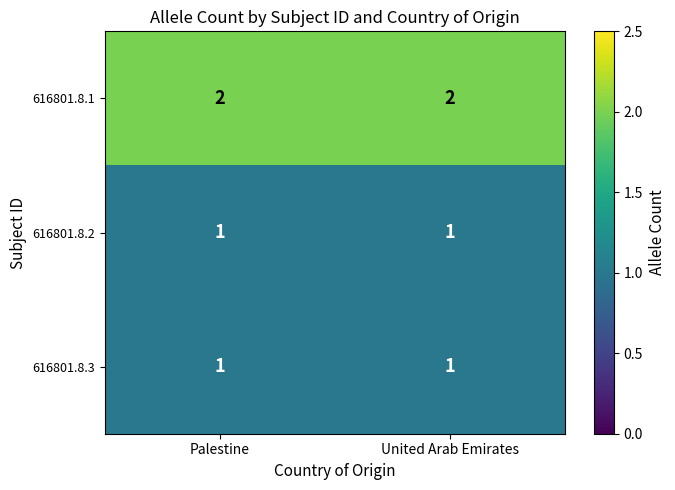

Which series has the largest total across all categories?

616801.8.1